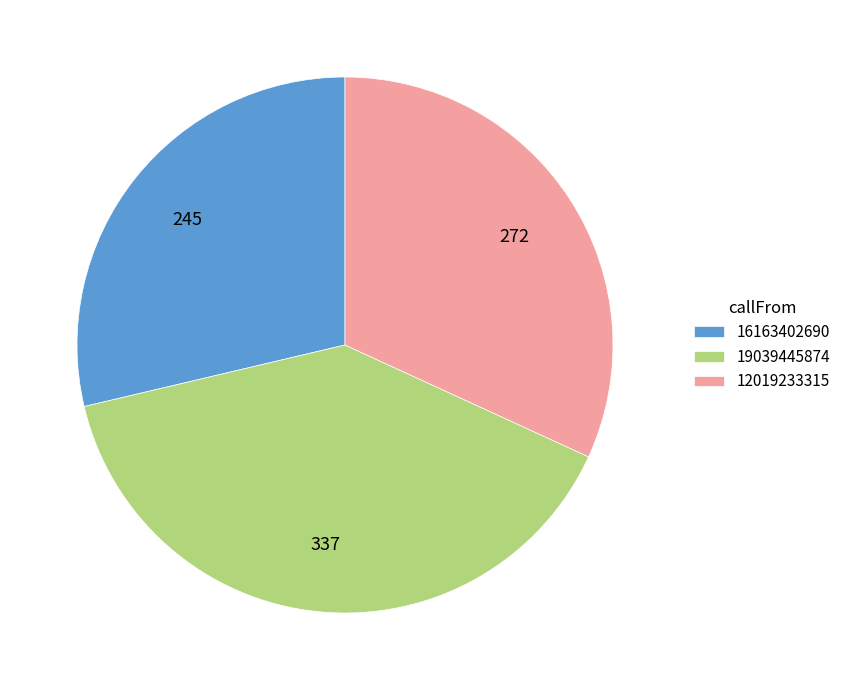

Does 16163402690 account for over 50% of the chart?

No